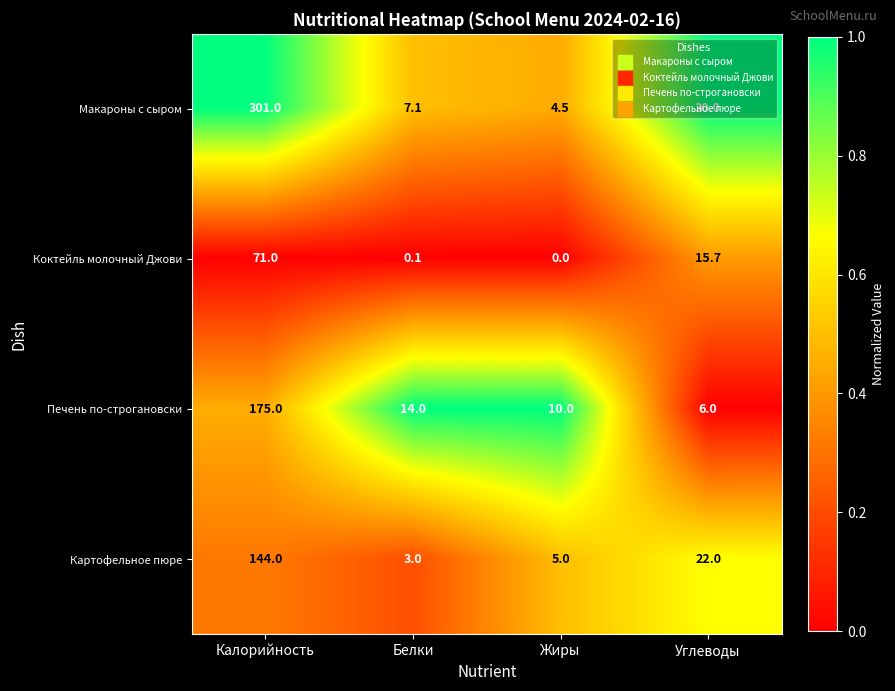

What is the sum of all Коктейль молочный Джови values?

86.8